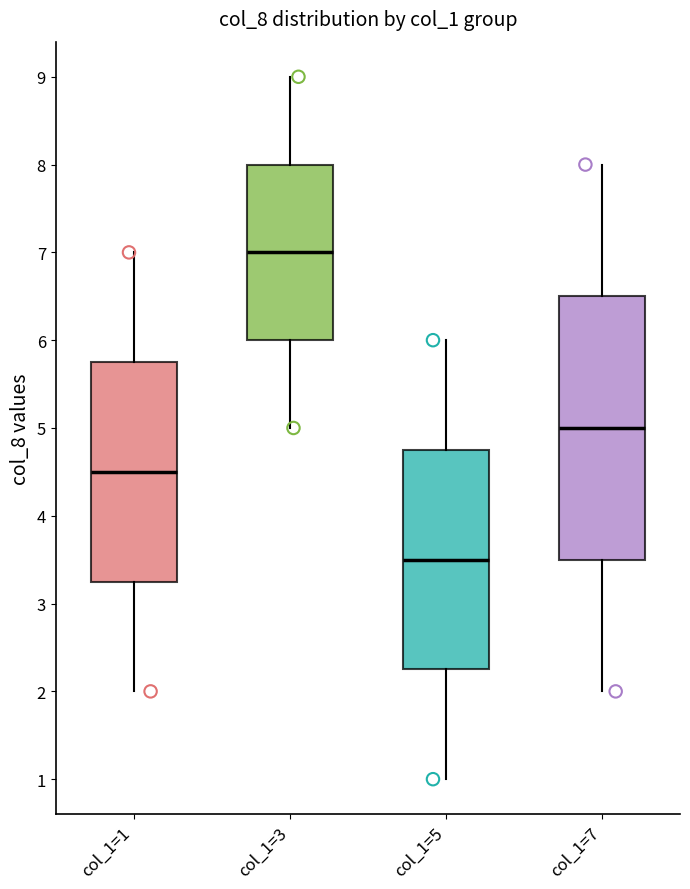

Where is the lower edge of the box for col_1=5 on the y-axis? The values are not printed on the chart, so give them approximately, as read against the axis.

2.3